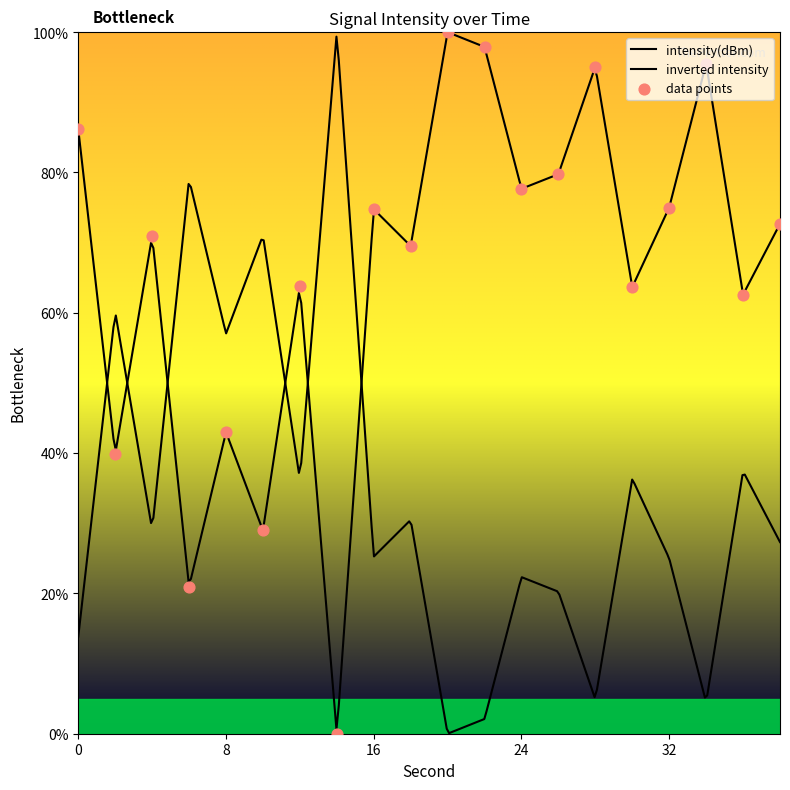

What is the ratio of the value at 16 to the value at 6?

3.6